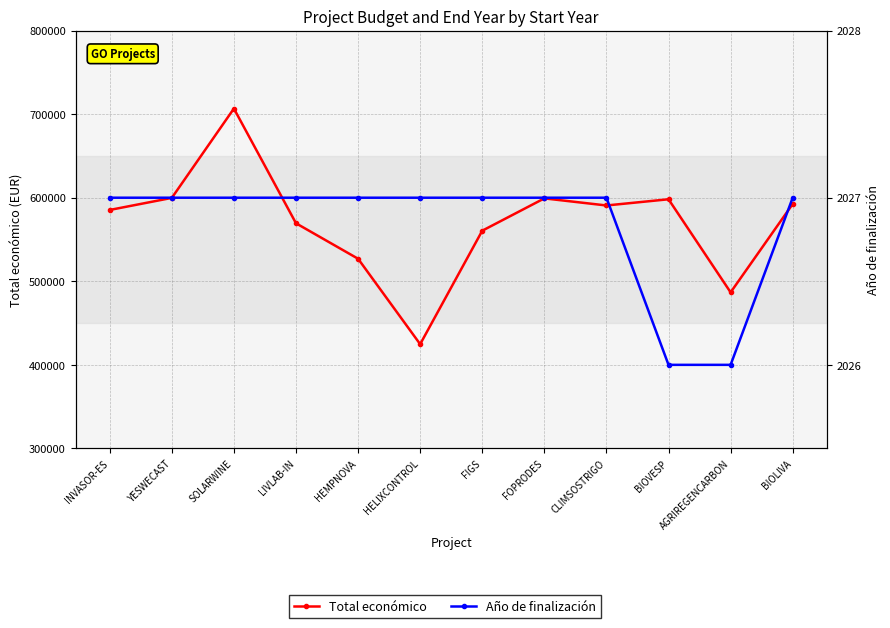

Reading left to right, list all the values displayed in this chart.

Total económico: 585346	599792	706697	569416	526962	424720	560529	599211	590712	598139	486756	592475
Año de finalización: 2027	2027	2027	2027	2027	2027	2027	2027	2027	2026	2026	2027